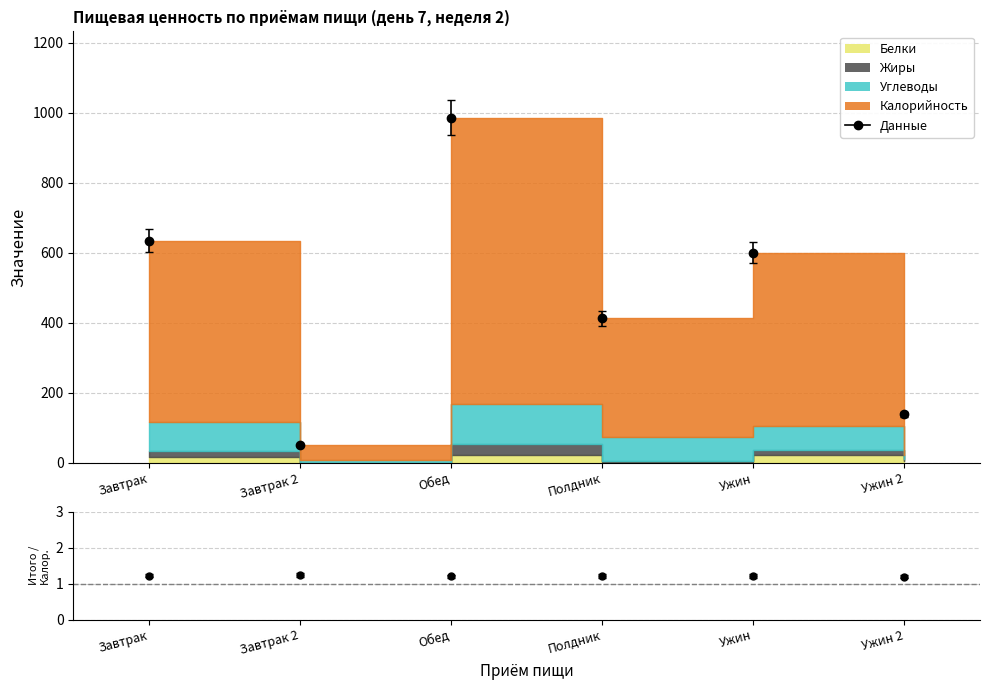

Which series has the largest total across all categories?

Калорийность